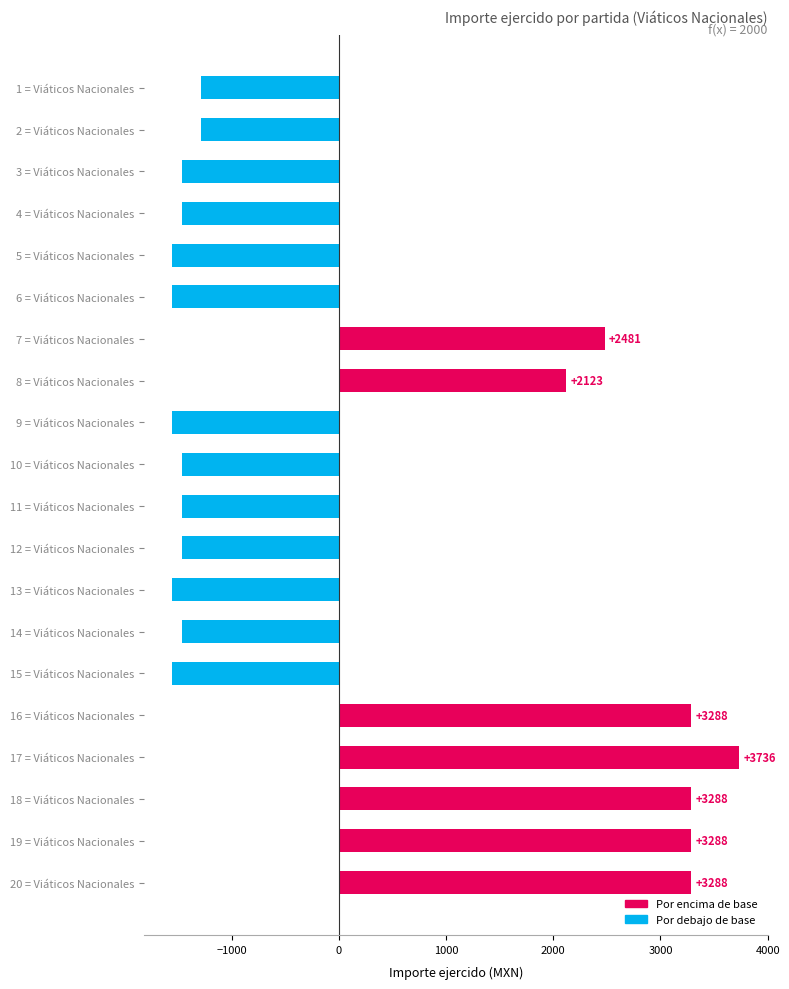

Where is the data nearest to the value 1092?

8 = Viáticos Nacionales